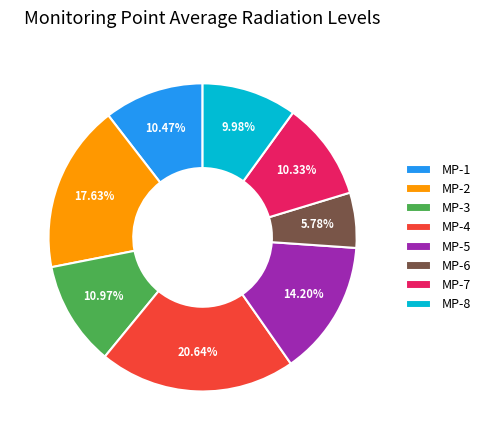

What portion of the pie excludes MP-4?

79.4%